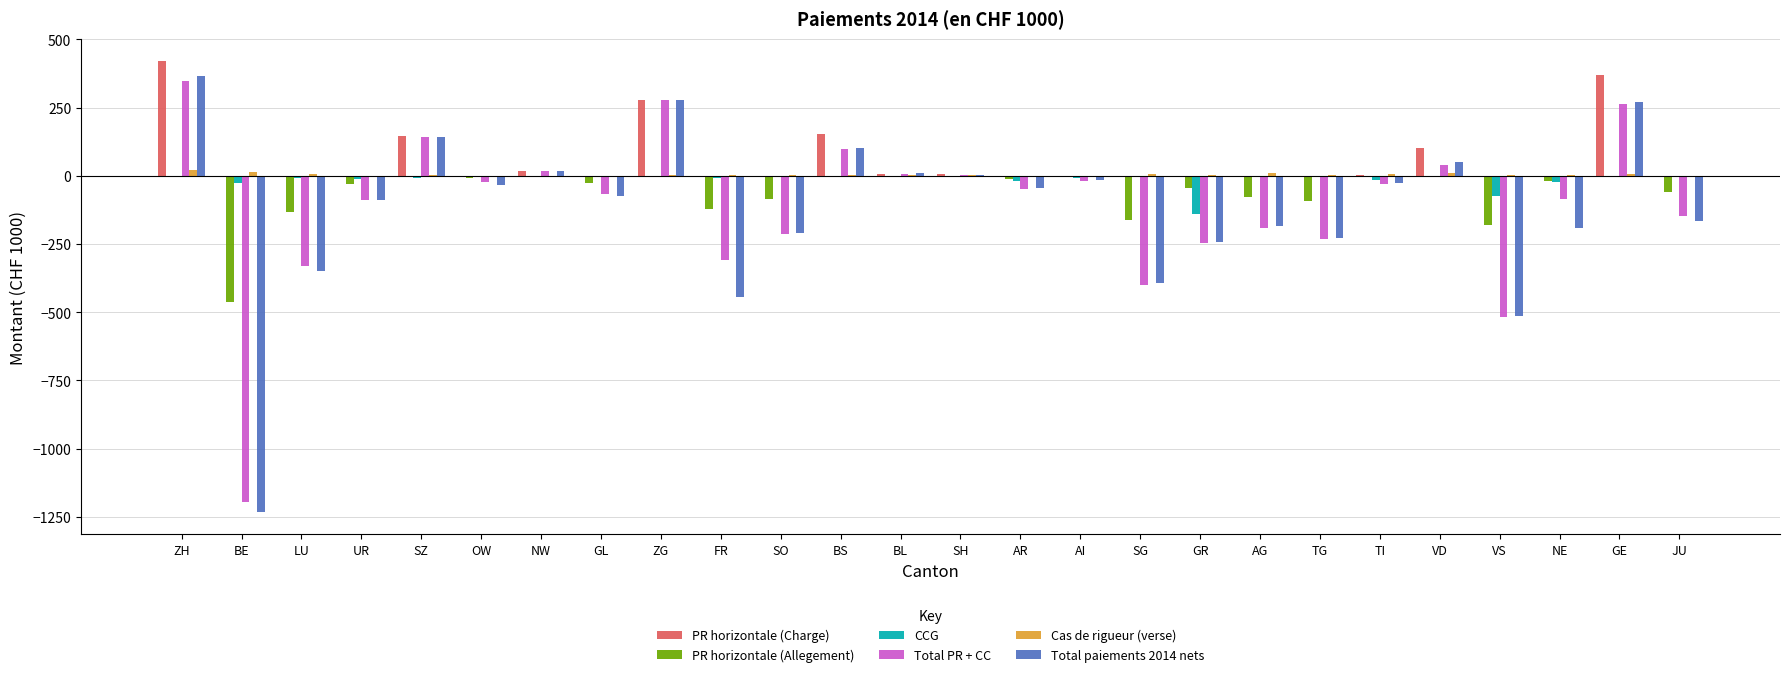

Count the number of categories in the chart.

26